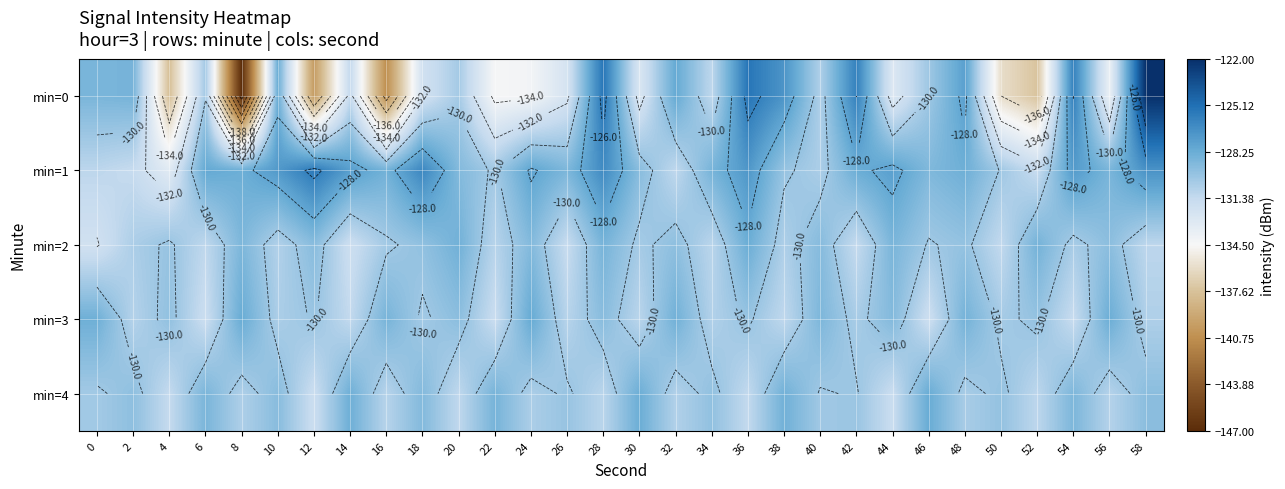

What is the average value of the min=2 series?

-130.1